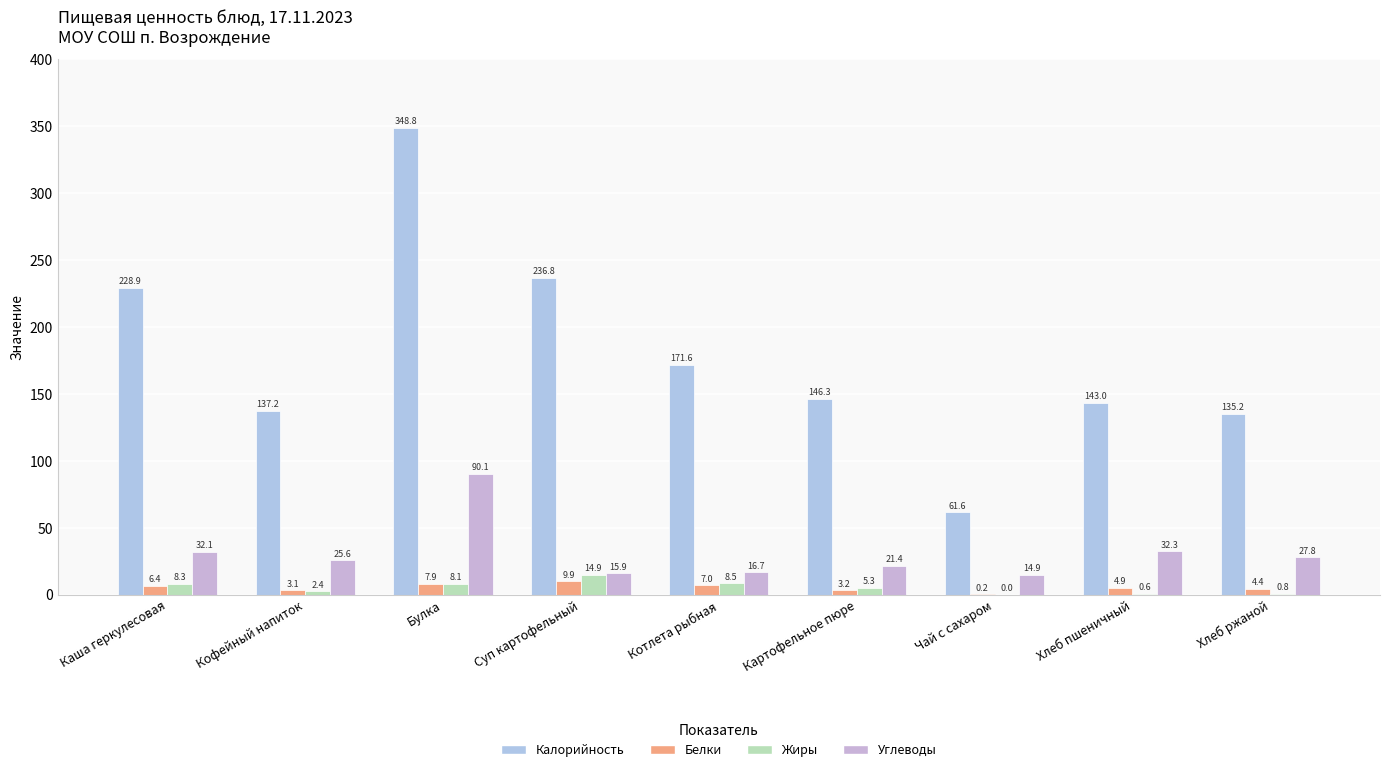

Reading left to right, extract all data points from this chart.

Калорийность: 228.9	137.2	348.8	236.8	171.6	146.3	61.6	143.0	135.2
Белки: 6.4	3.1	7.9	9.9	7.0	3.2	0.2	4.9	4.4
Жиры: 8.3	2.4	8.1	14.9	8.5	5.3	0.0	0.6	0.8
Углеводы: 32.1	25.6	90.1	15.9	16.7	21.4	14.9	32.3	27.8